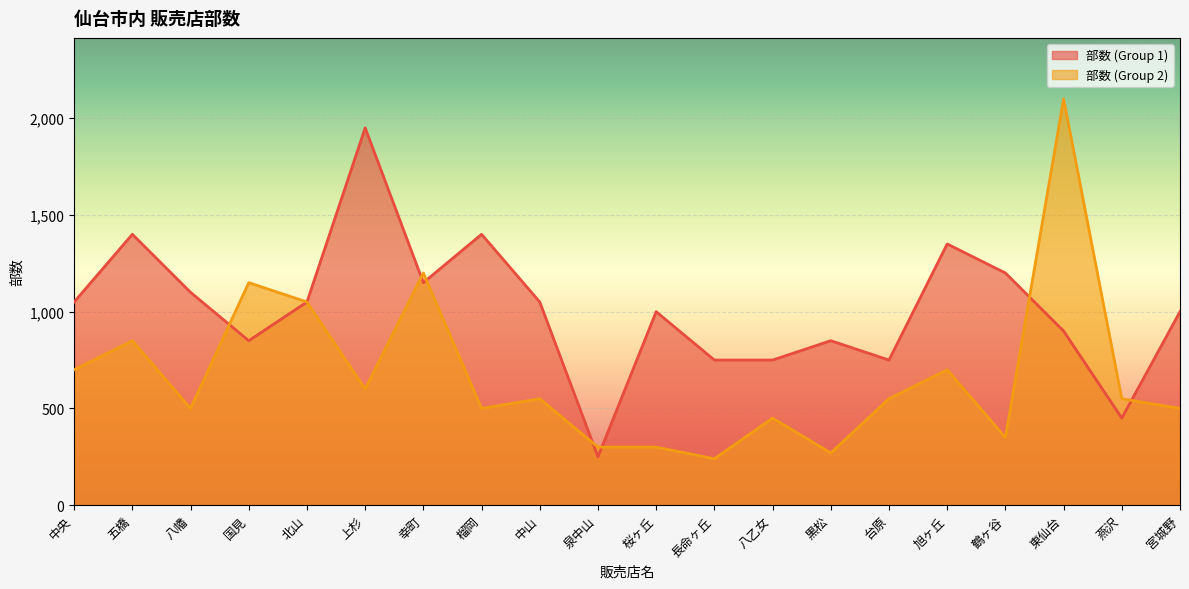

True or false: 部数 (Group 2) has a value of 550 at 燕沢.

True